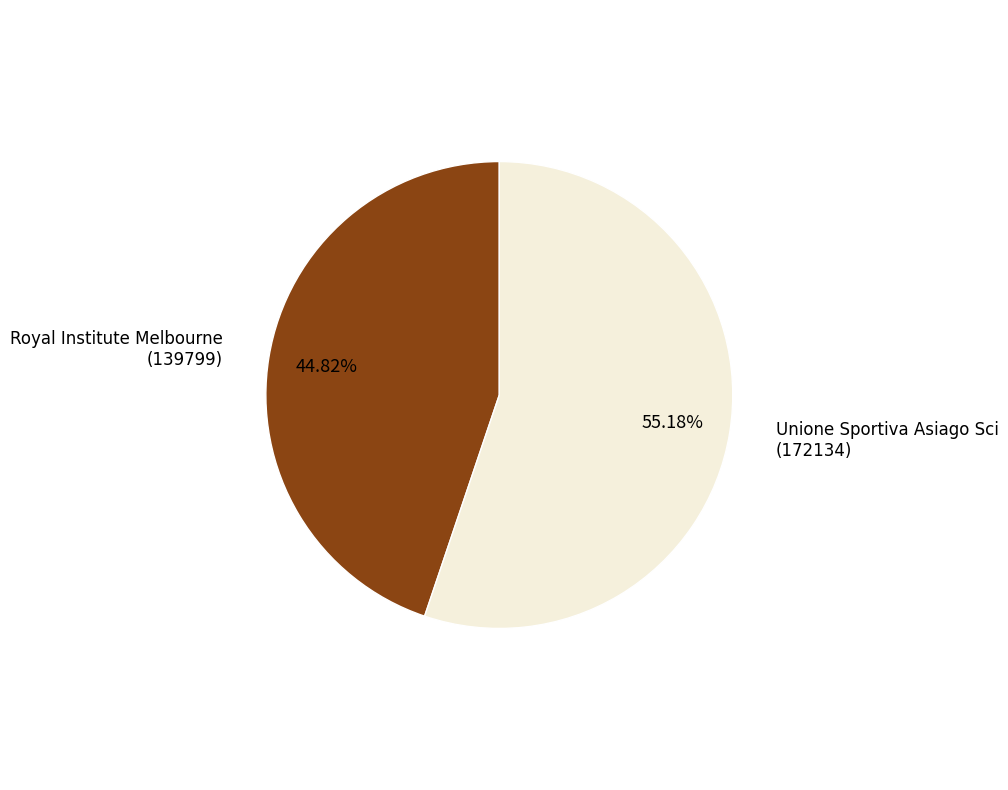

Does any single category account for the majority?

Yes